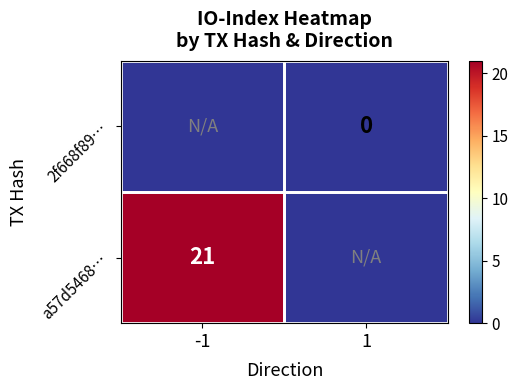

Count the number of categories in the chart.

2